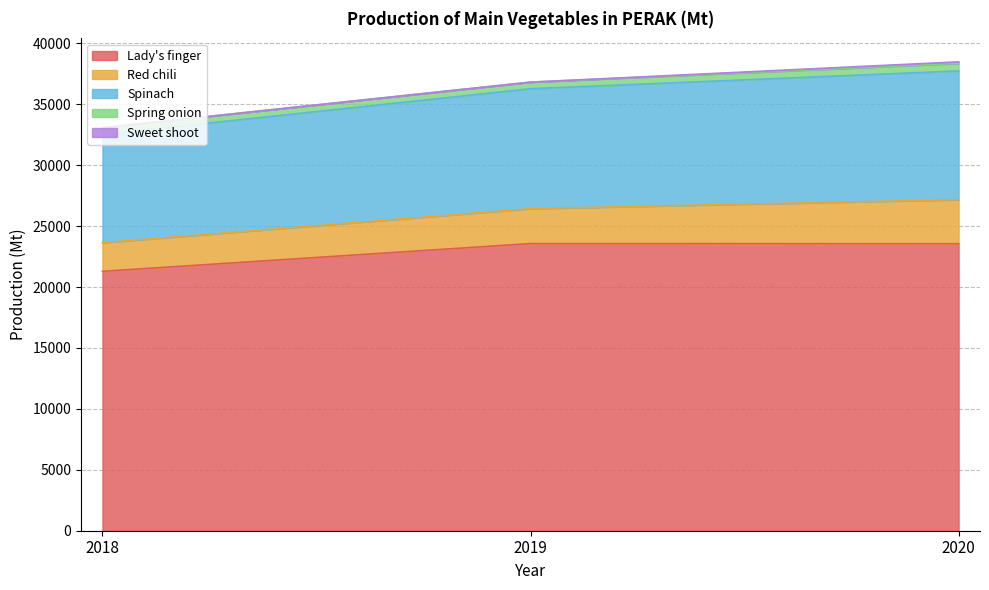

What is the sum of the Lady's finger values at 2019 and 2020?

47122.5